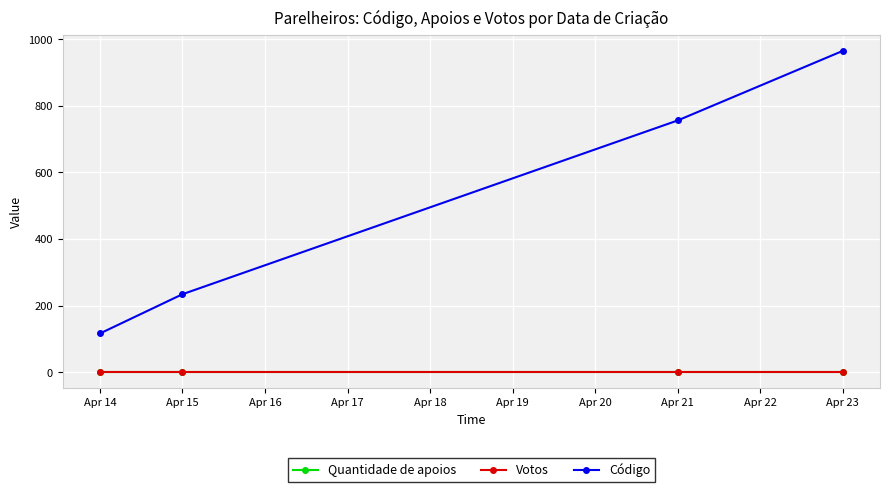

How many lines are shown in the chart?

3